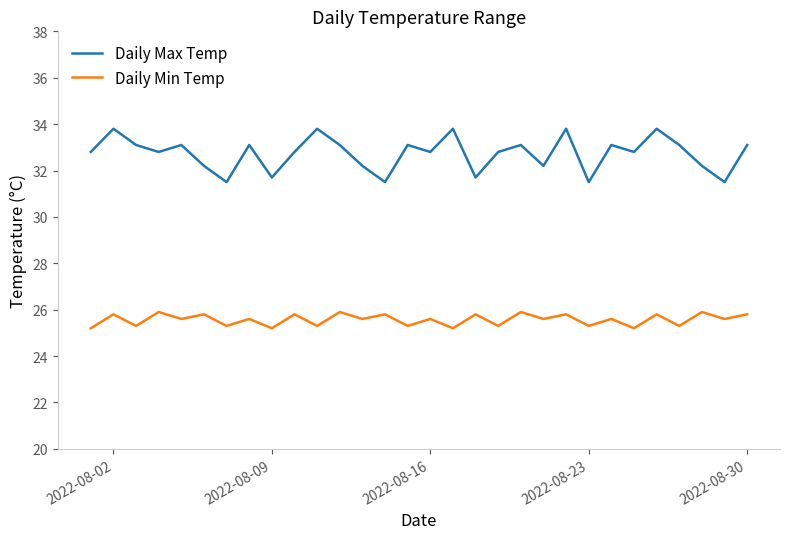

True or false: Daily Max Temp and Daily Min Temp cross at least once.

False